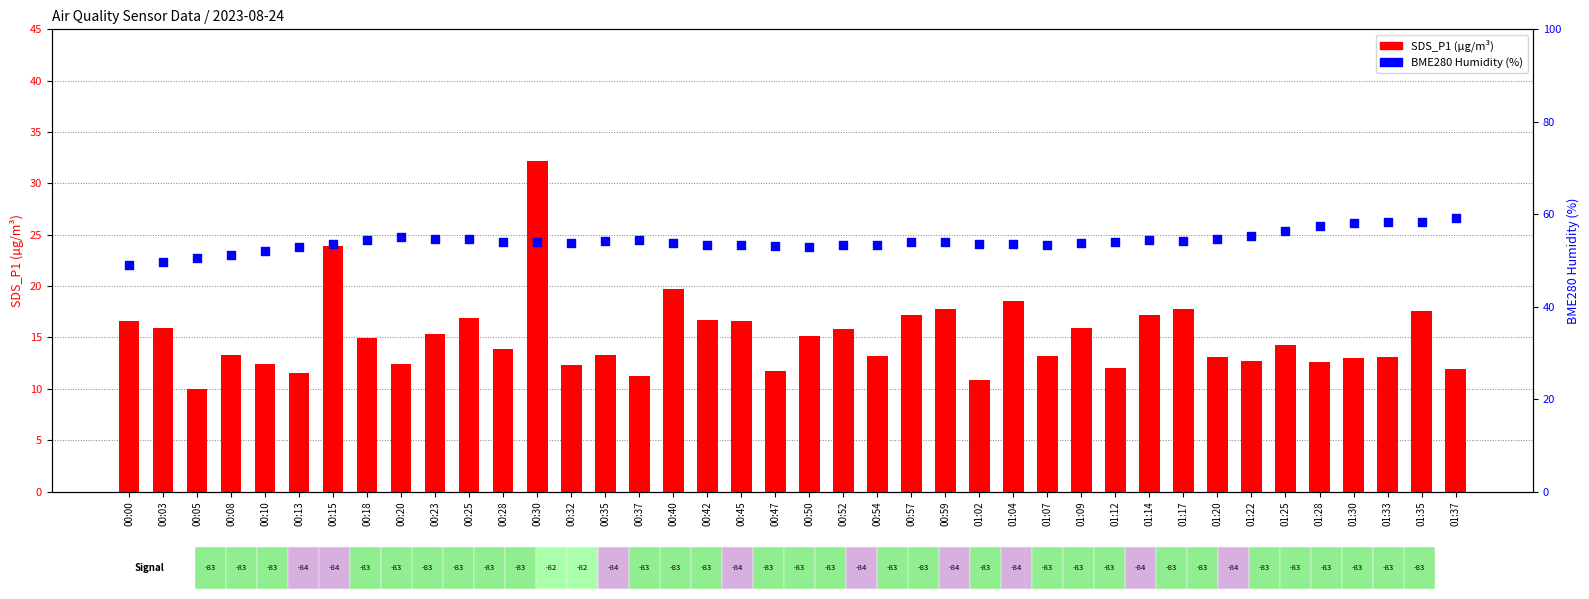

What are all the series names shown in the legend?

SDS_P1 (µg/m³), BME280 Humidity (%)